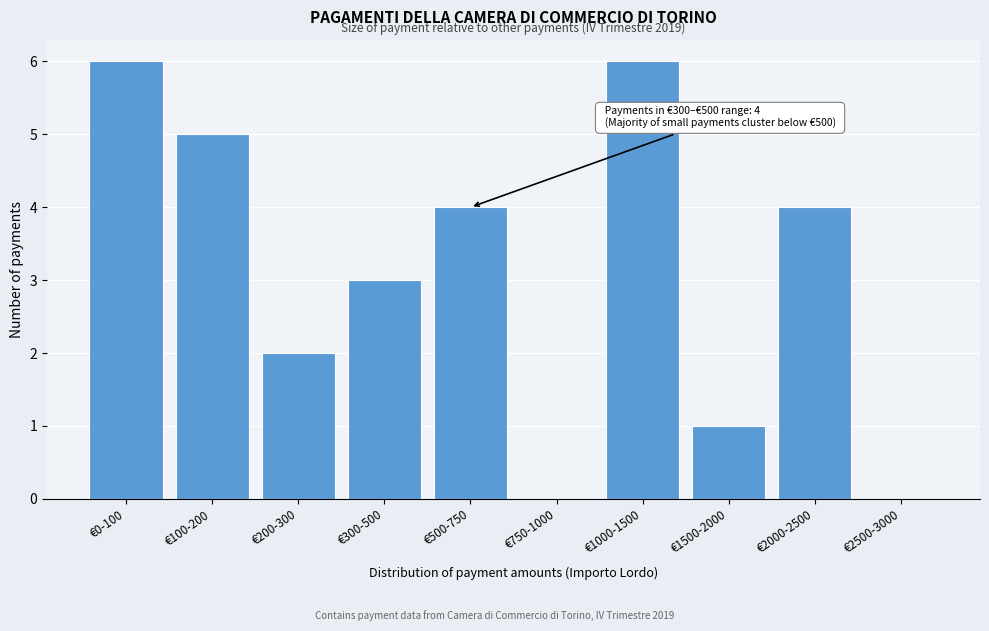

Reading left to right, list all the values displayed in this chart.

€0-100=6	€100-200=5	€200-300=2	€300-500=3	€500-750=4	€750-1000=0	€1000-1500=6	€1500-2000=1	€2000-2500=4	€2500-3000=0